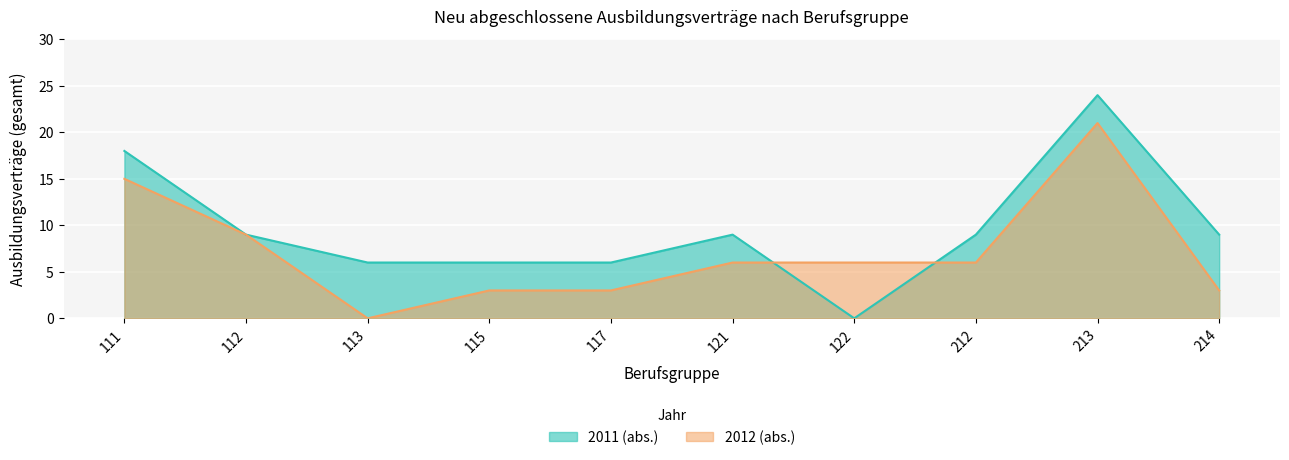

The value of 2012 (abs.) at 112 is 9. True or false?

True